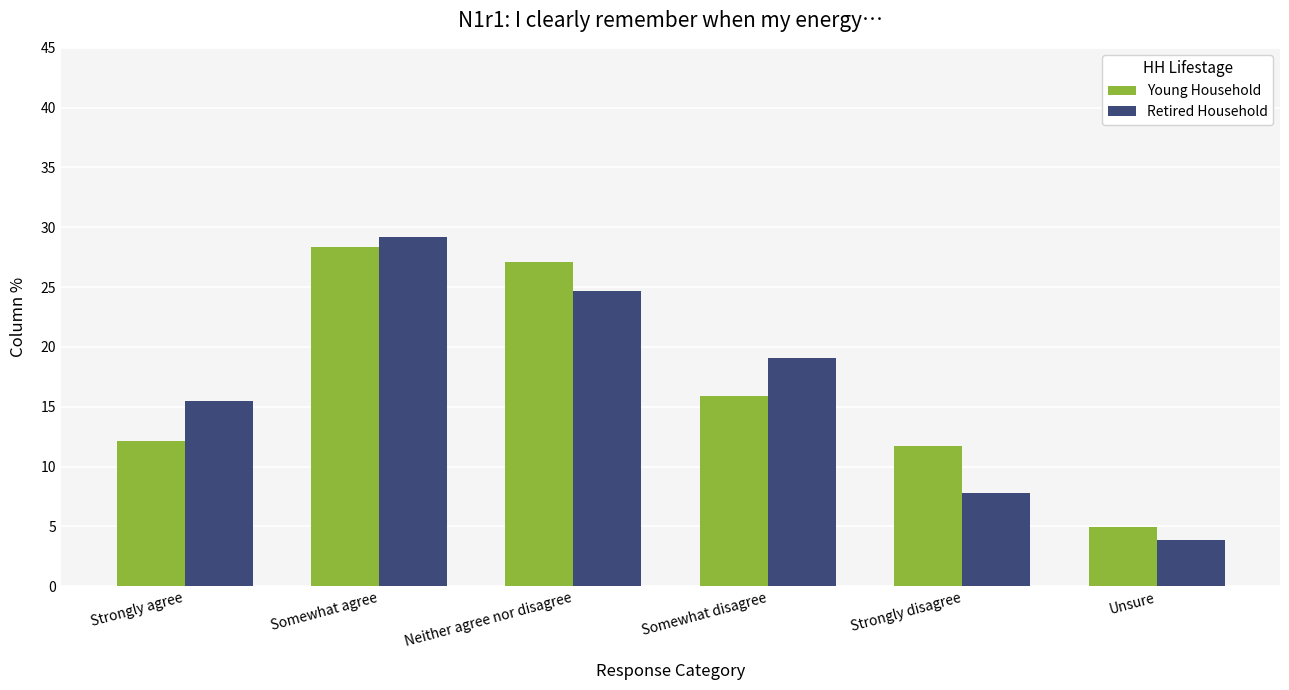

Is the value of Retired Household at Unsure greater than the value of Young Household at Somewhat disagree?

No